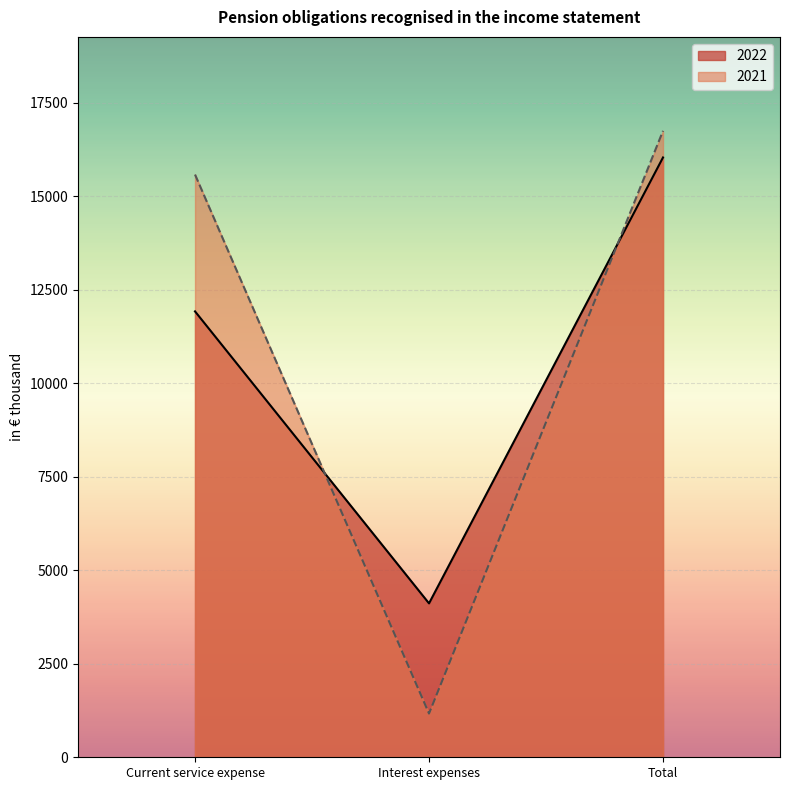

How many data points does each series have?

3